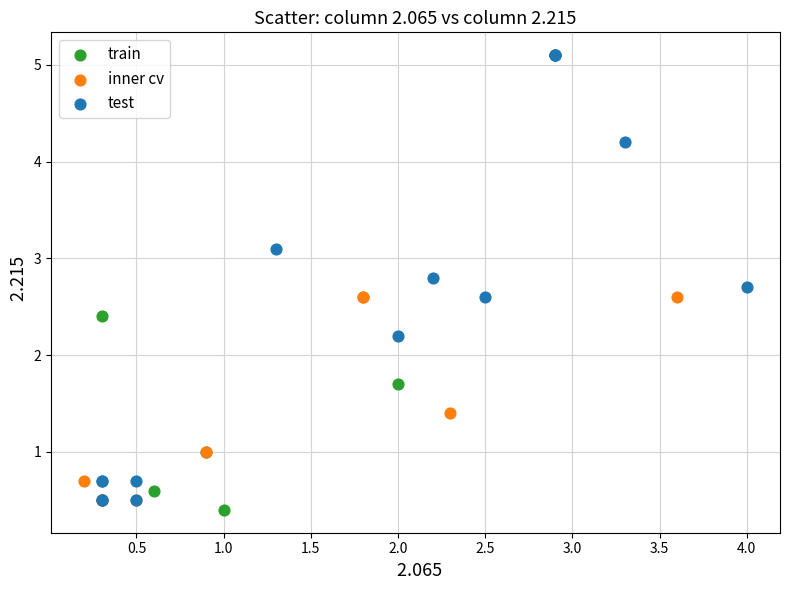

Which series has the largest Y range (max minus min)?

test